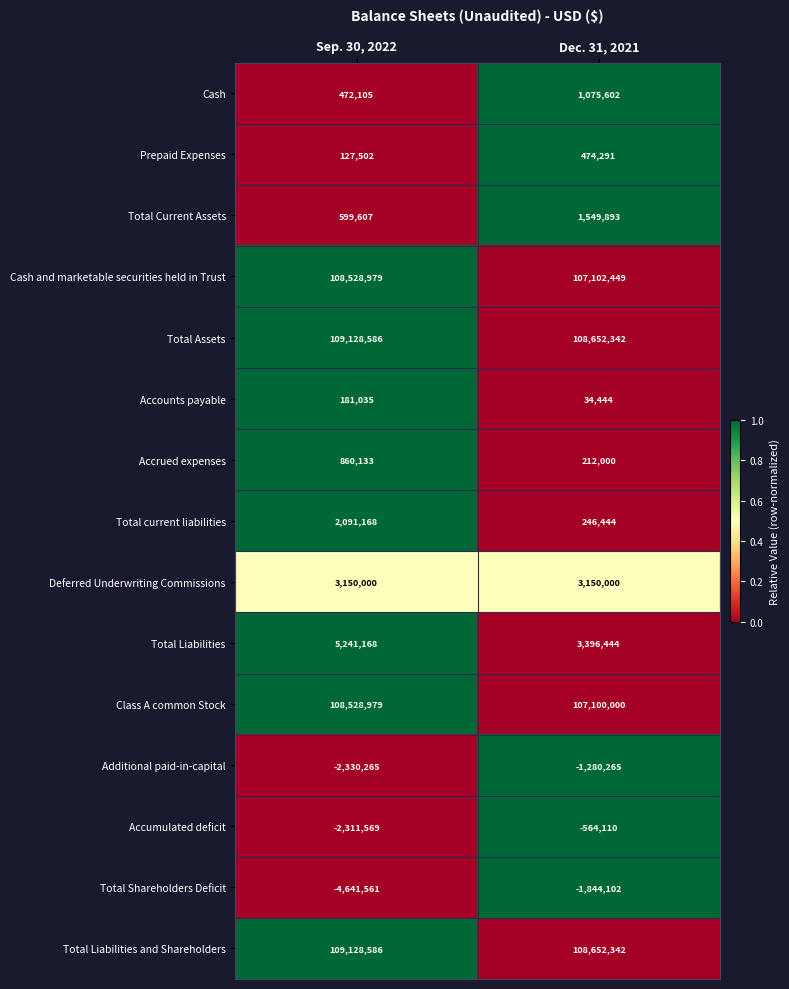

Is the value of Additional paid-in-capital at Dec. 31, 2021 greater than the value of Total Assets at Sep. 30, 2022?

No